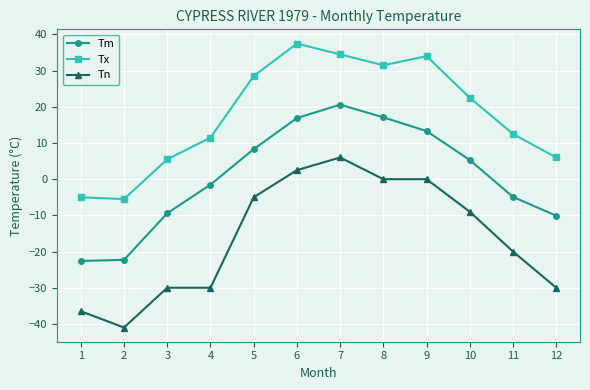

Count the number of data series in this chart.

3